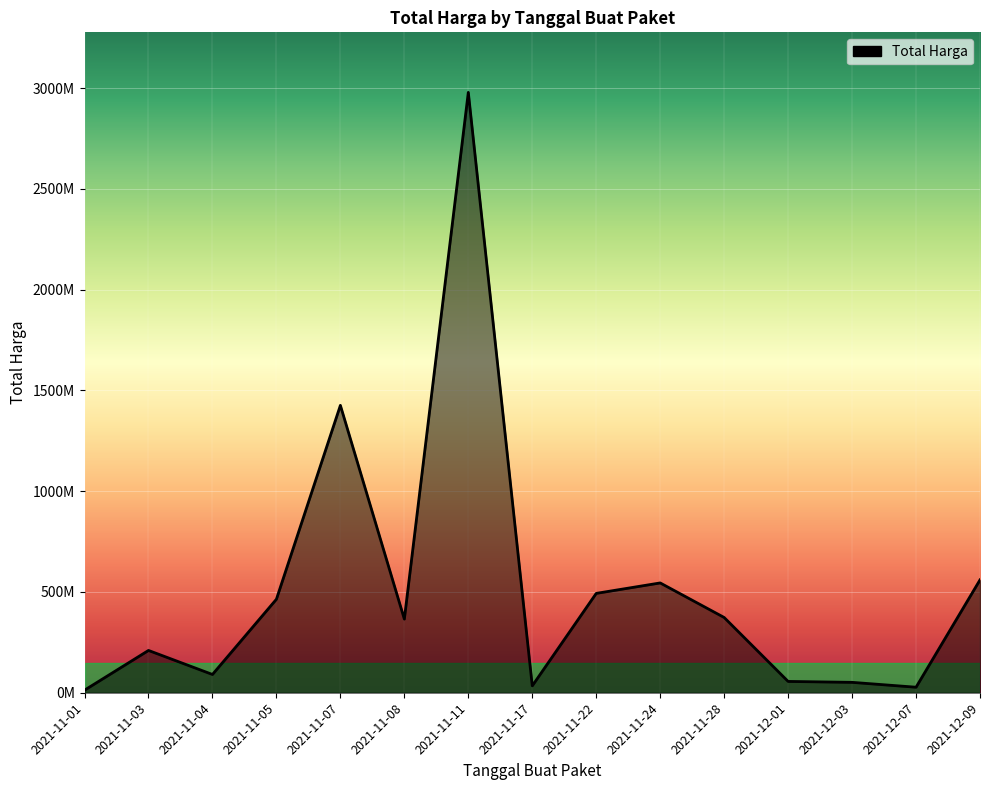

What position from the right is 2021-12-01?

4